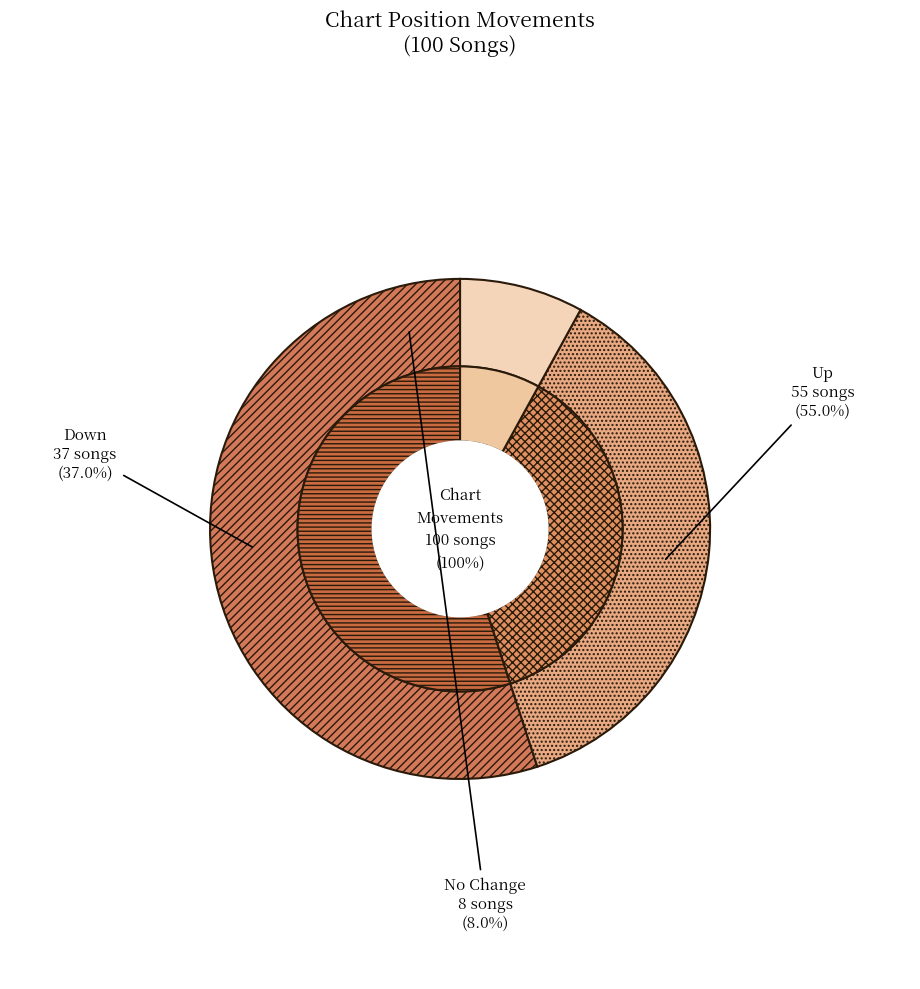

To the nearest percent, what is the average slice percentage?

33%